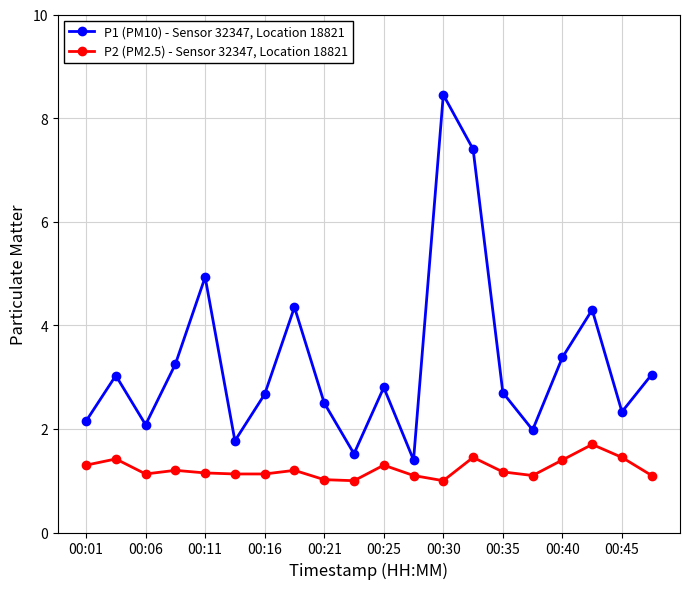

Which series has the widest spread of values?

P1 (PM10) - Sensor 32347, Location 18821